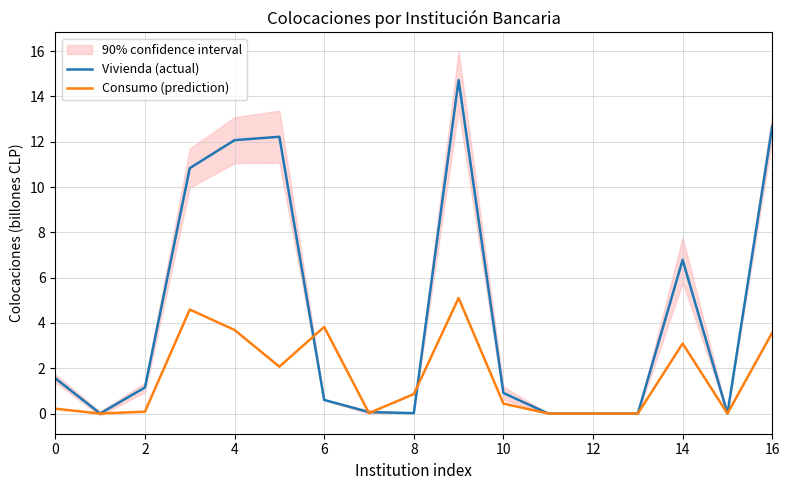

True or false: Consumo (prediction) and Vivienda (actual) intersect in this chart.

True